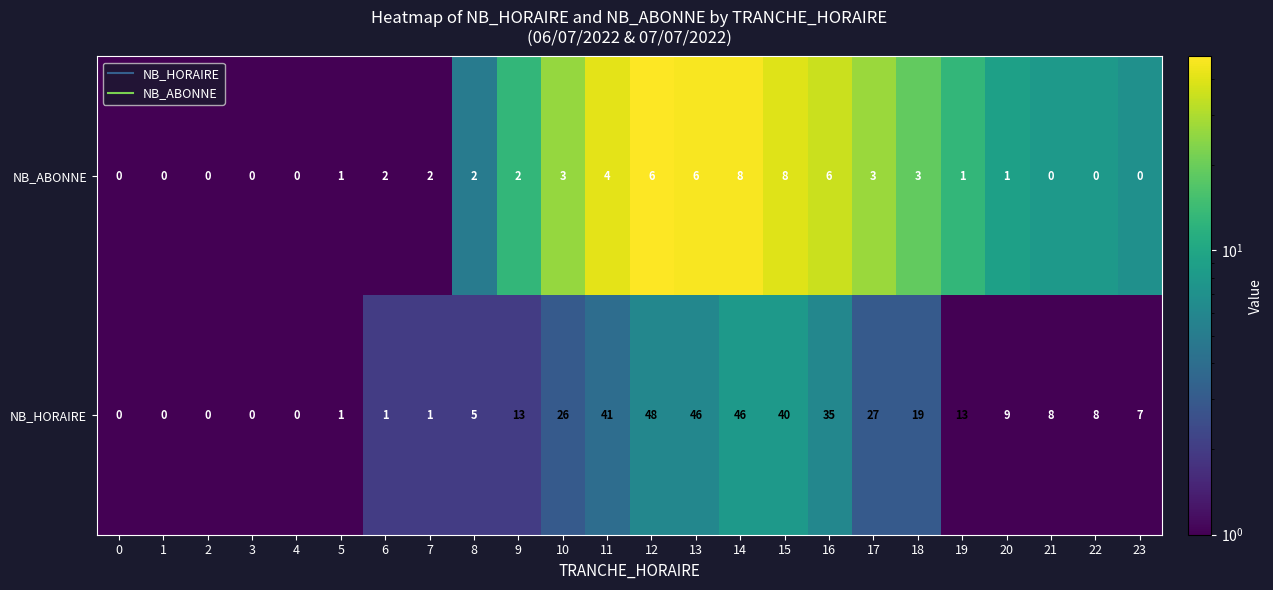

At which label is NB_HORAIRE closest to 24?

10